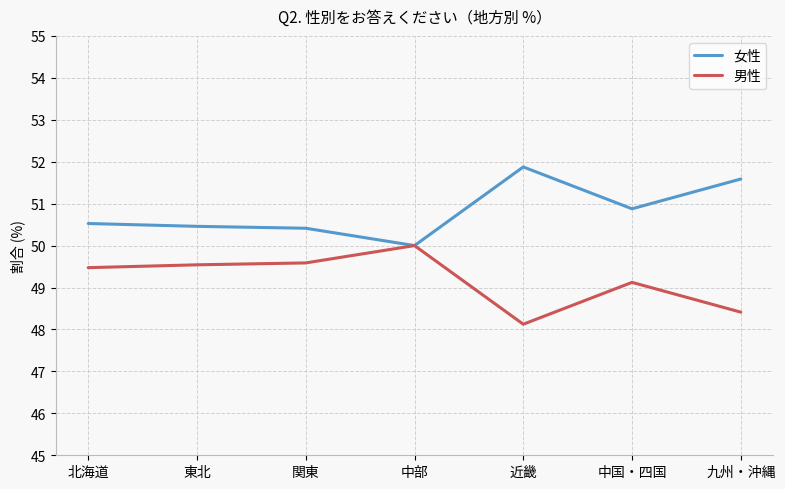

What is the total value across all series at 関東?

100.0